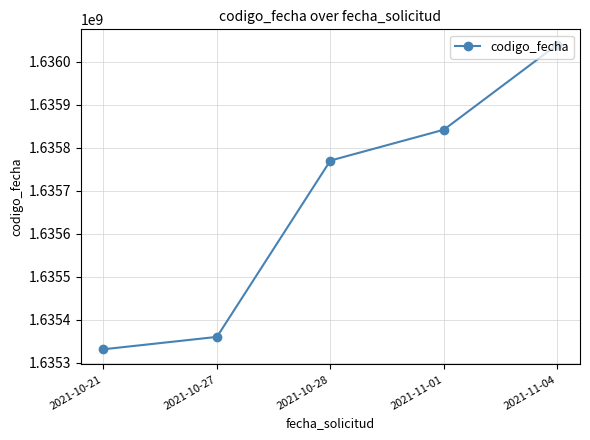

What is the label of the 4th point from the right?

2021-10-27